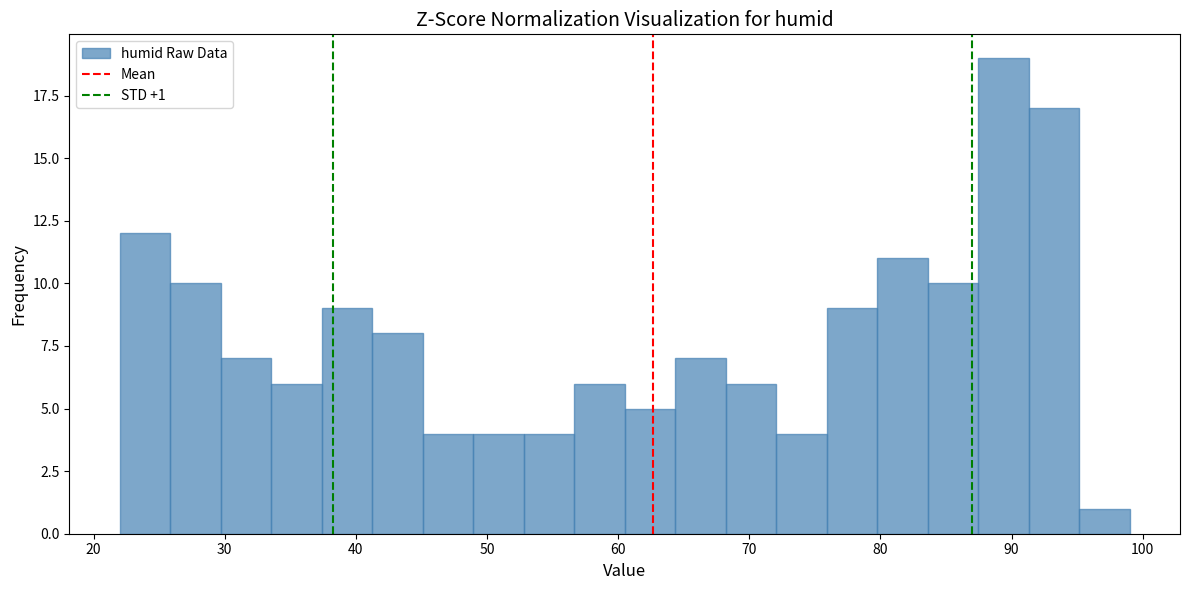

Read against the x-axis, roughly where is the centre of the tallest bar?

89